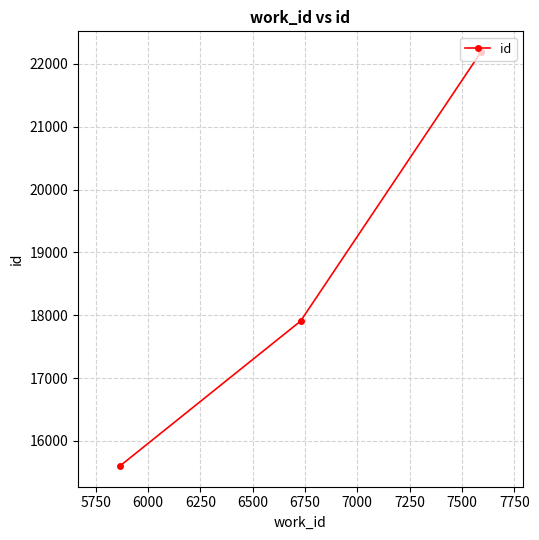

What is the greatest value displayed?

22189